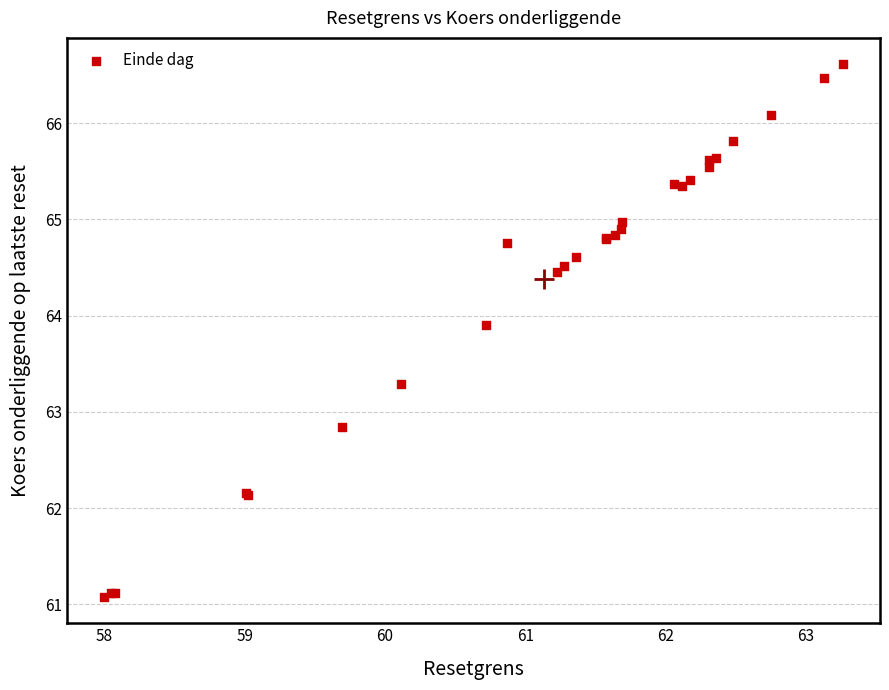

What Y value in the scatter plot is closest to 63?

62.8